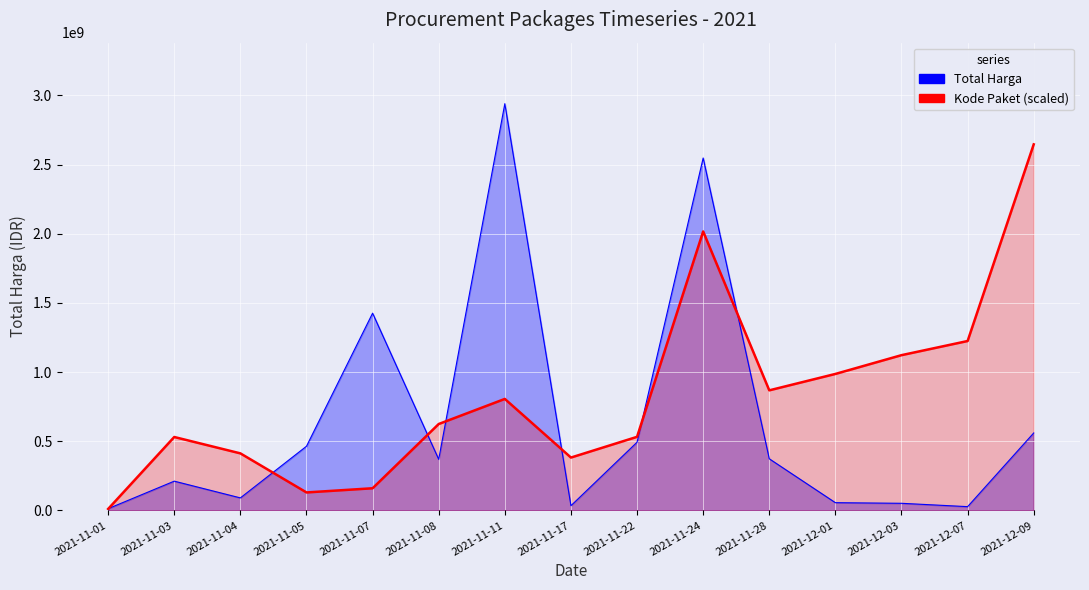

What is the difference between the maximum and minimum values in the Kode Paket (scaled) series?

2635114081.0